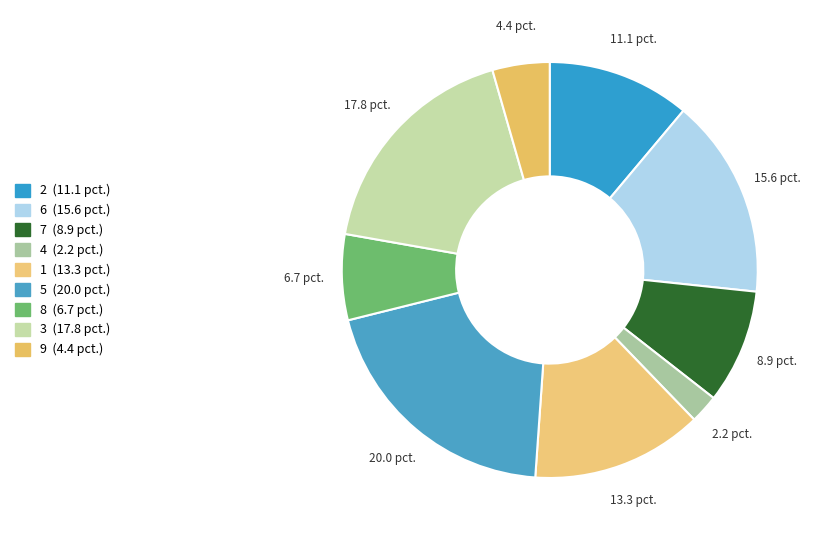

Count the number of slices in the pie.

9